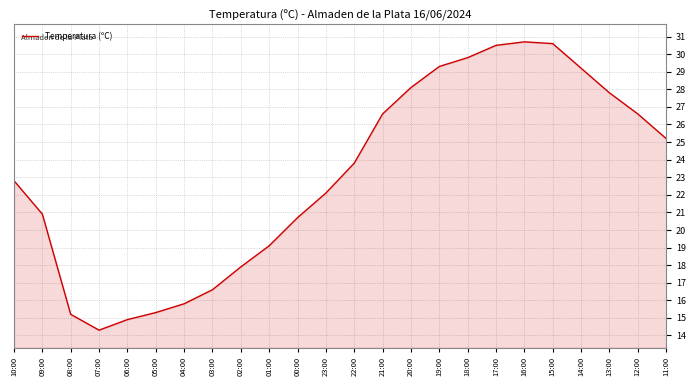

At which label is the value closest to 22?

23:00